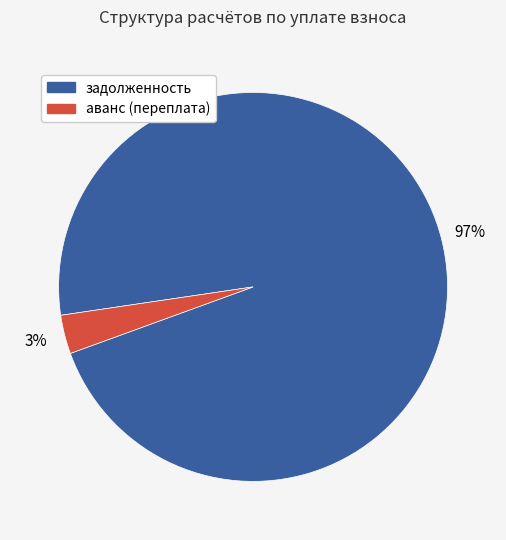

Does any single category account for the majority?

Yes